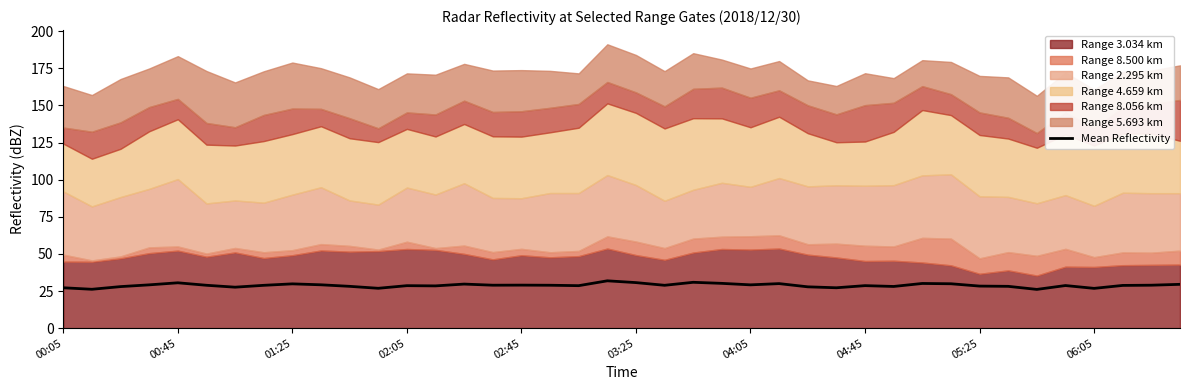

What is the minimum value for Mean Reflectivity?

26.1